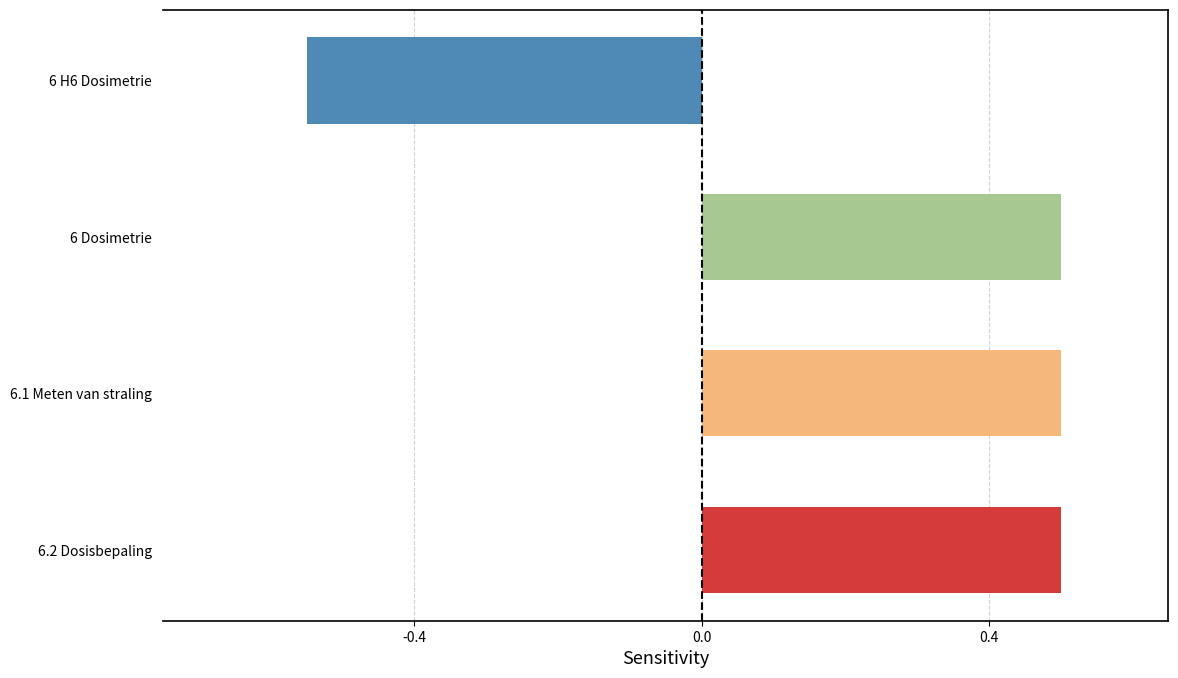

What is the greatest value displayed?

0.5